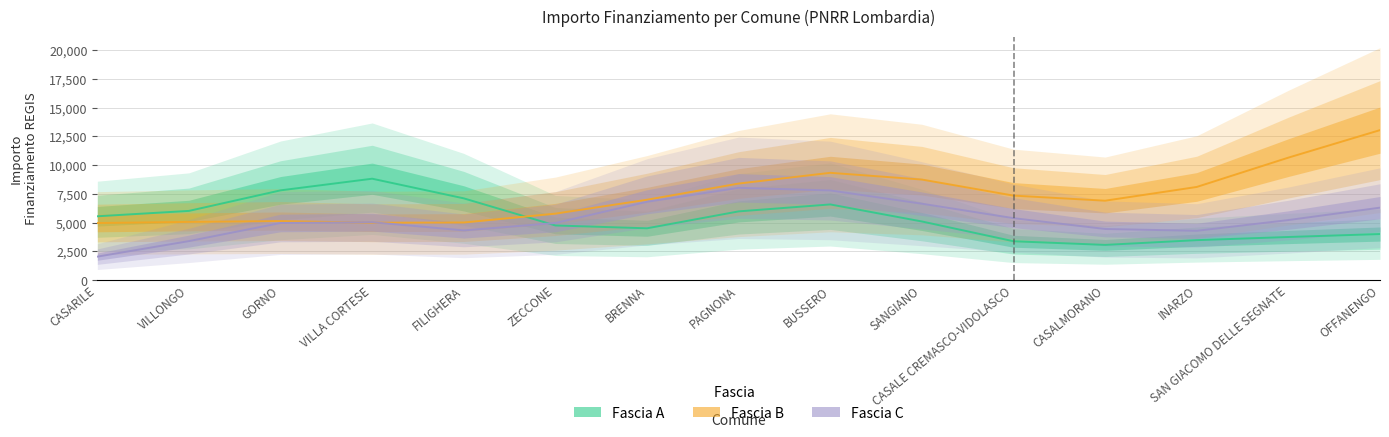

Reading left to right, extract all data points from this chart.

Fascia A: CASARILE=5549.9	VILLONGO=6018.2	GORNO=7806.2	VILLA CORTESE=8819.3	FILIGHERA=7108.7	ZECCONE=4749.7	BRENNA=4503.6	PAGNONA=5976.0	BUSSERO=6580.2	SANGIANO=5097.2	CASALE CREMASCO-VIDOLASCO=3377.4	CASALMORANO=3059.8	INARZO=3472.1	SAN GIACOMO DELLE SEGNATE=3747.2	OFFANENGO=4004.4
Fascia B: CASARILE=4963.7	VILLONGO=5059.7	GORNO=5136.1	VILLA CORTESE=4987.4	FILIGHERA=5008.4	ZECCONE=5780.8	BRENNA=6989.4	PAGNONA=8397.3	BUSSERO=9332.9	SANGIANO=8745.1	CASALE CREMASCO-VIDOLASCO=7348.6	CASALMORANO=6905.7	INARZO=8102.1	SAN GIACOMO DELLE SEGNATE=10653.6	OFFANENGO=13047.1
Fascia C: CASARILE=2038.1	VILLONGO=3390.0	GORNO=4965.9	VILLA CORTESE=5034.6	FILIGHERA=4320.6	ZECCONE=4964.8	BRENNA=6811.4	PAGNONA=8026.8	BUSSERO=7797.5	SANGIANO=6643.2	CASALE CREMASCO-VIDOLASCO=5386.3	CASALMORANO=4444.5	INARZO=4285.9	SAN GIACOMO DELLE SEGNATE=5221.7	OFFANENGO=6300.7